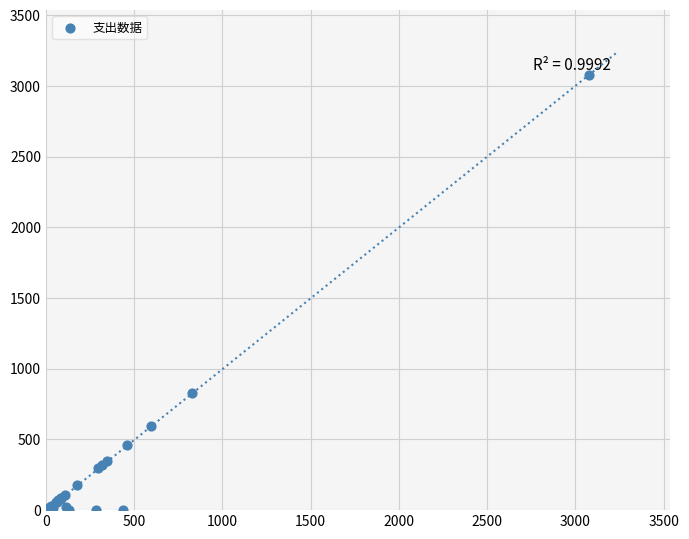

What Y value in the scatter plot is closest to 1537?

830.6